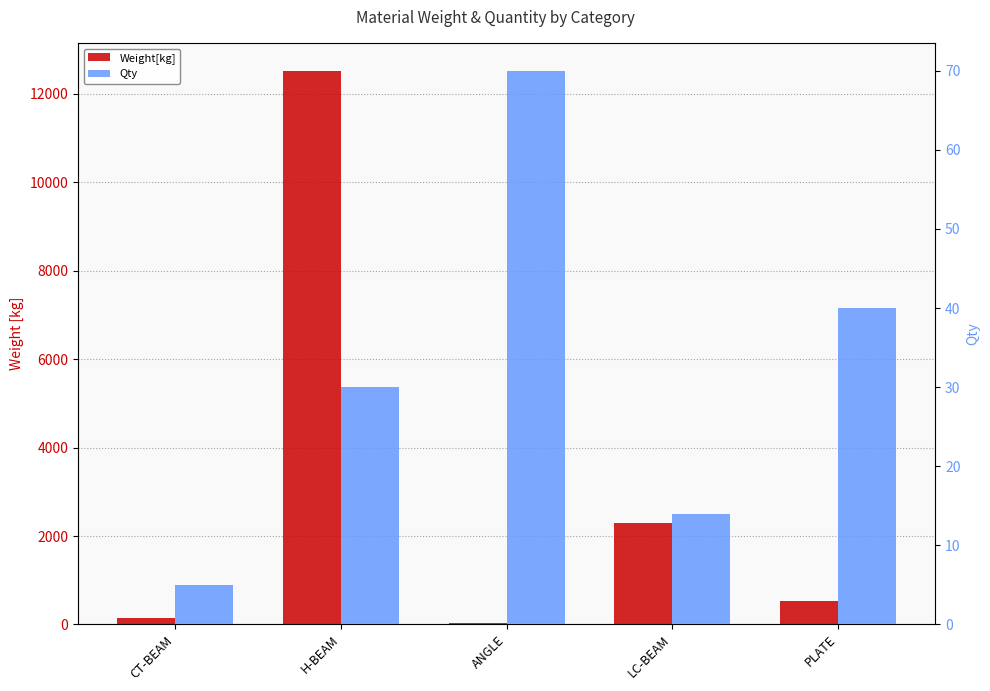

At which label does Qty first exceed 30?

ANGLE